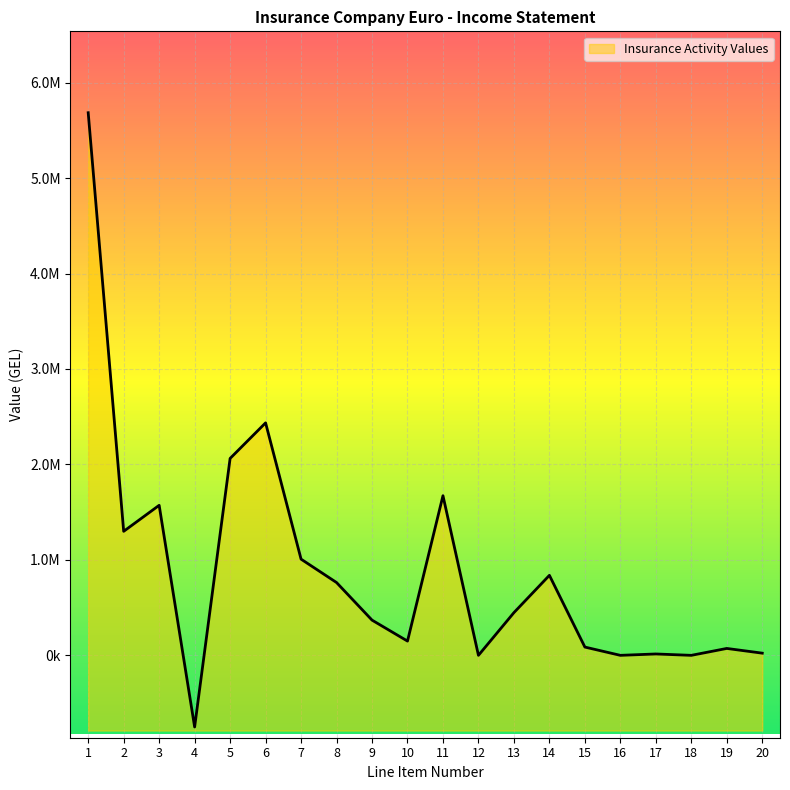

The chart shows a value of 838244.6 at 14. True or false?

True